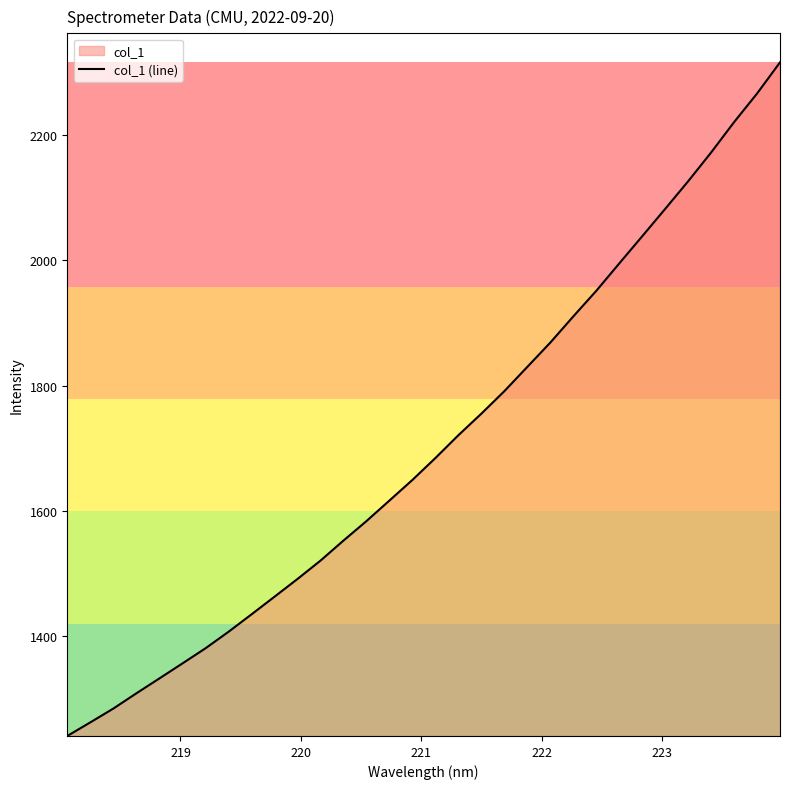

What is the smallest value displayed?

1240.6